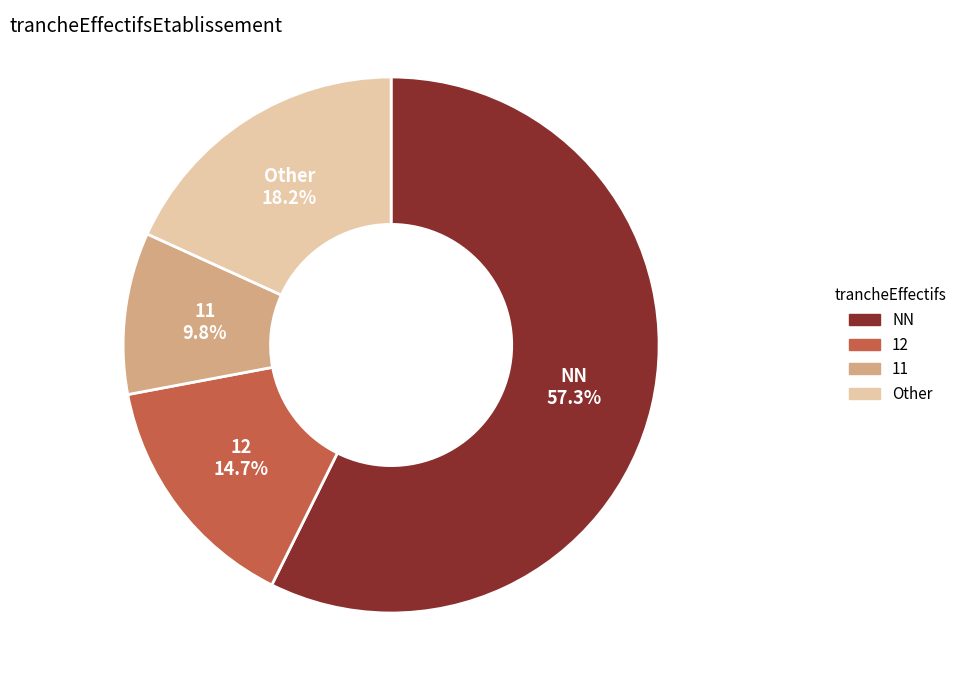

Is there a majority slice in this chart?

Yes